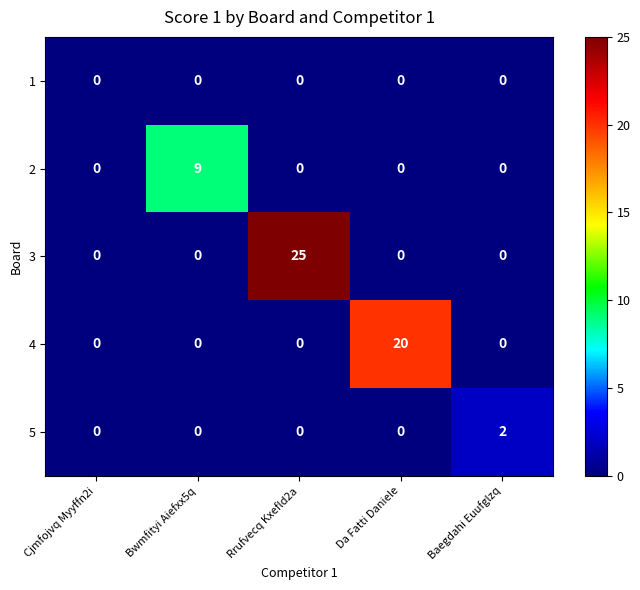

At how many categories does at least one series exceed 10?

2